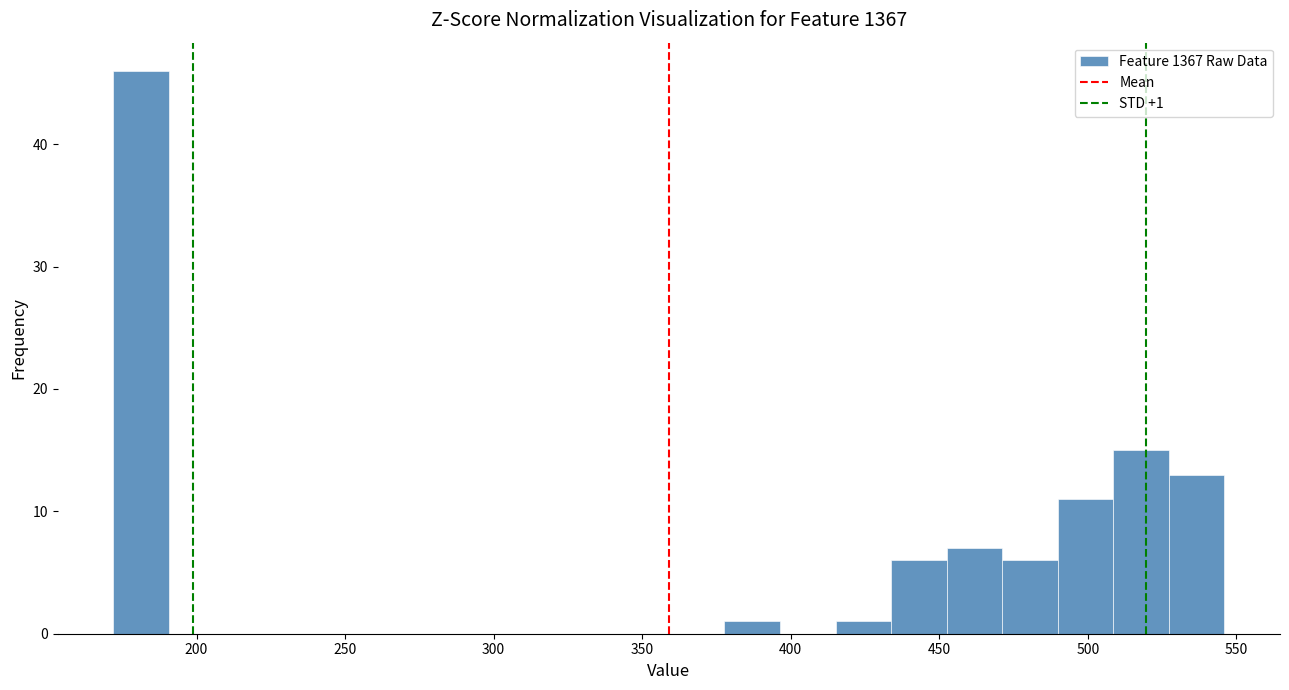

Read against the x-axis, roughly where is the centre of the tallest bar?

180